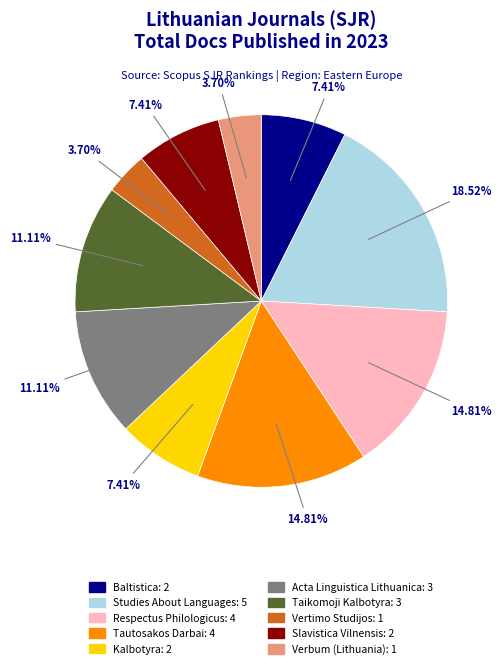

To the nearest percent, what is the average slice percentage?

10%